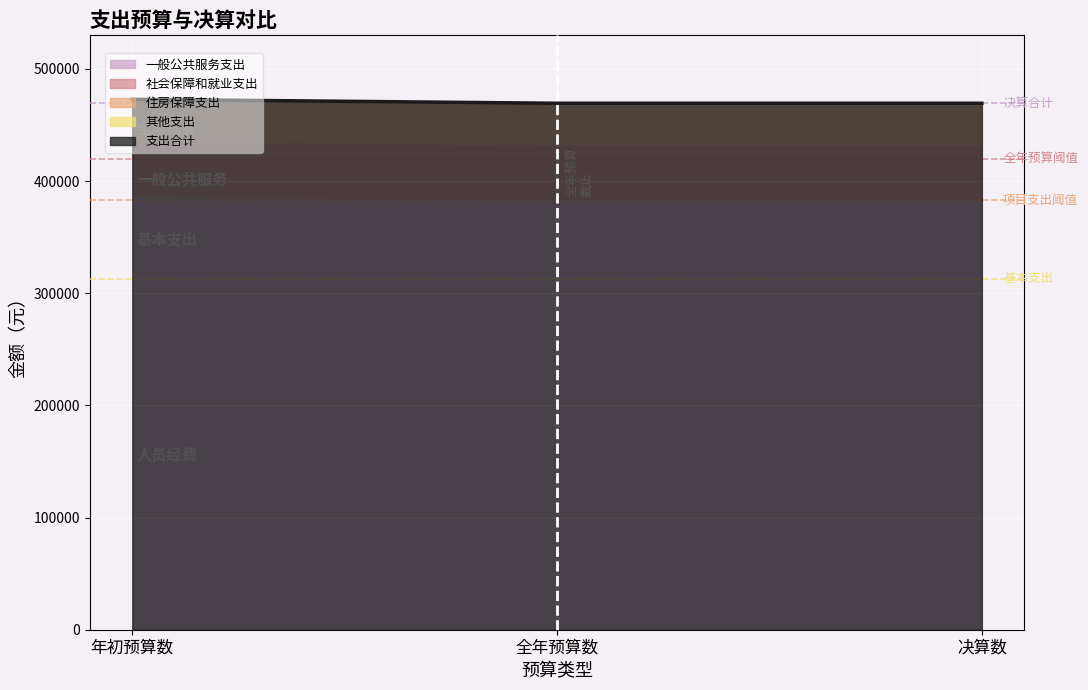

Reading left to right, list all the values displayed in this chart.

一般公共服务支出: 386194.7	383058.1	383058.1
社会保障和就业支出: 49602.2	49216.1	49216.1
住房保障支出: 37168.3	37168.3	37168.3
其他支出: 0.0	0.0	0.0